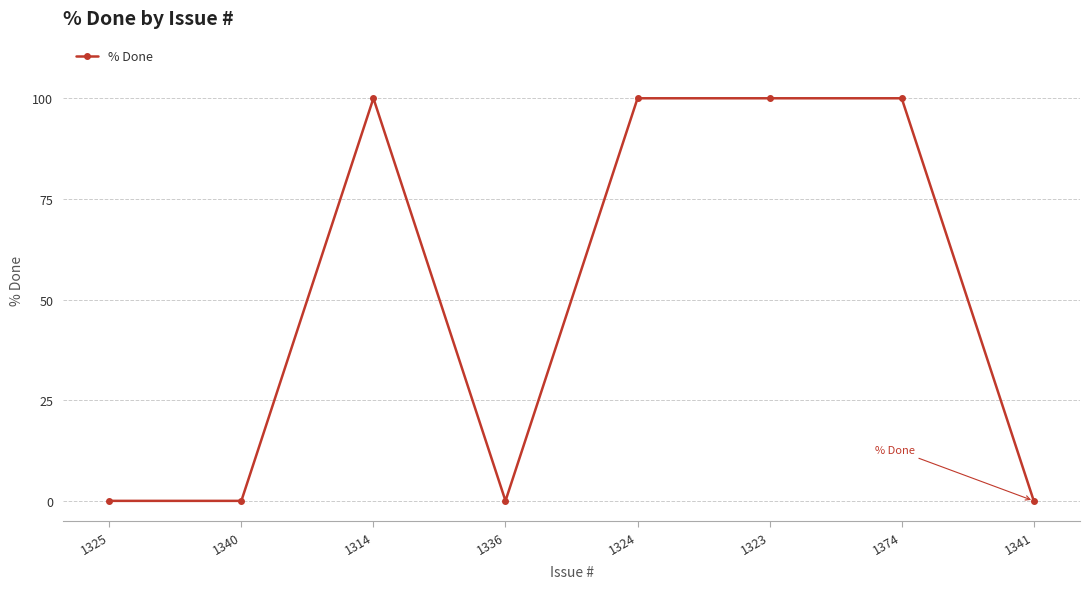

What is the greatest value displayed?

100